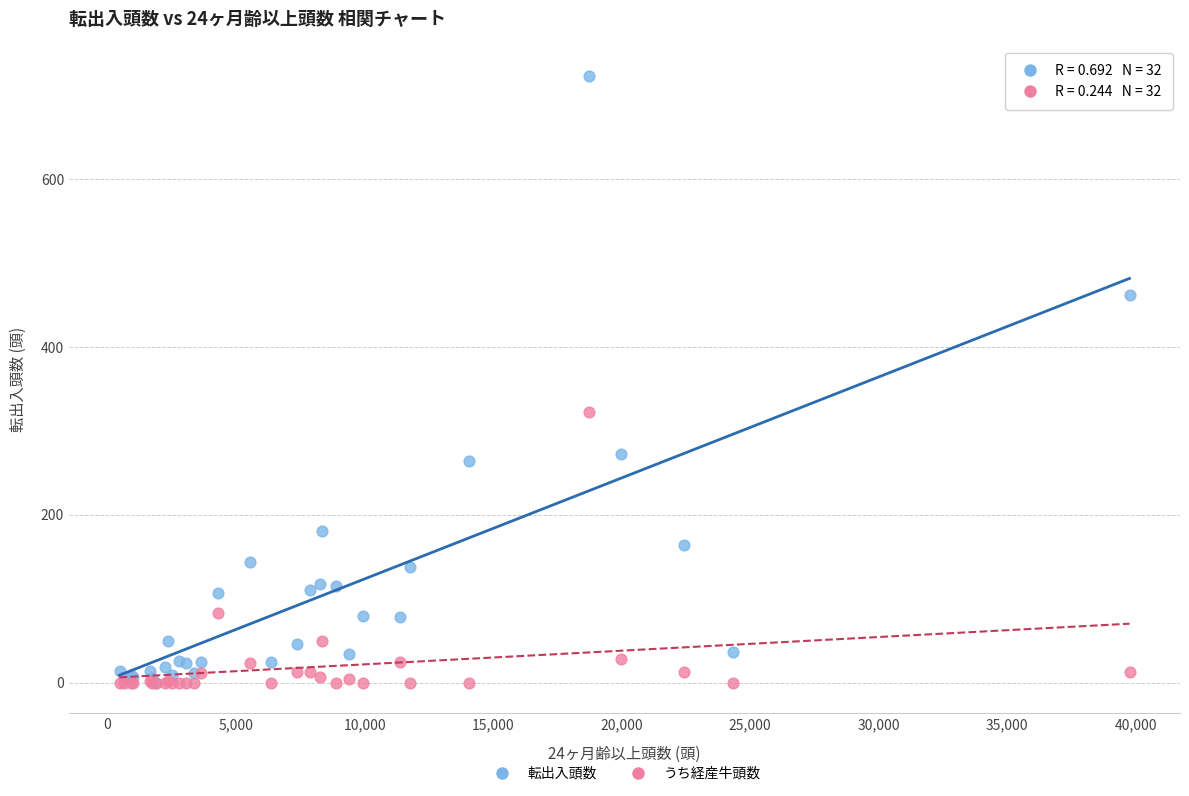

Which series has the largest Y range (max minus min)?

転出入頭数